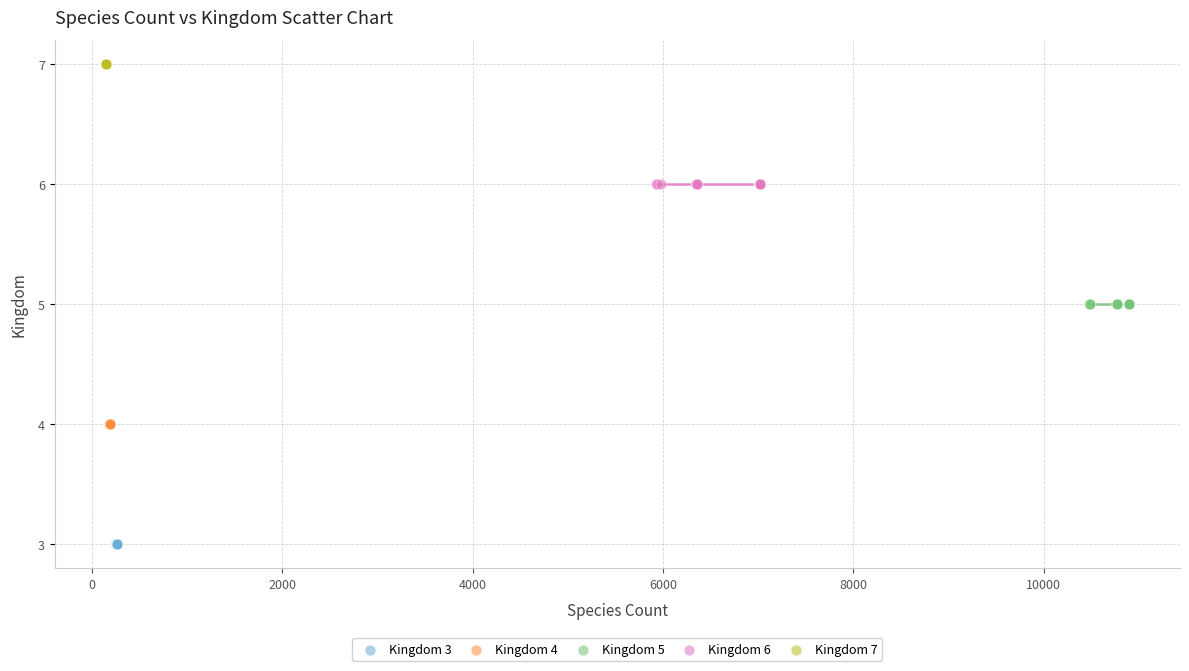

Which series contains the lowest Y value?

Kingdom 3